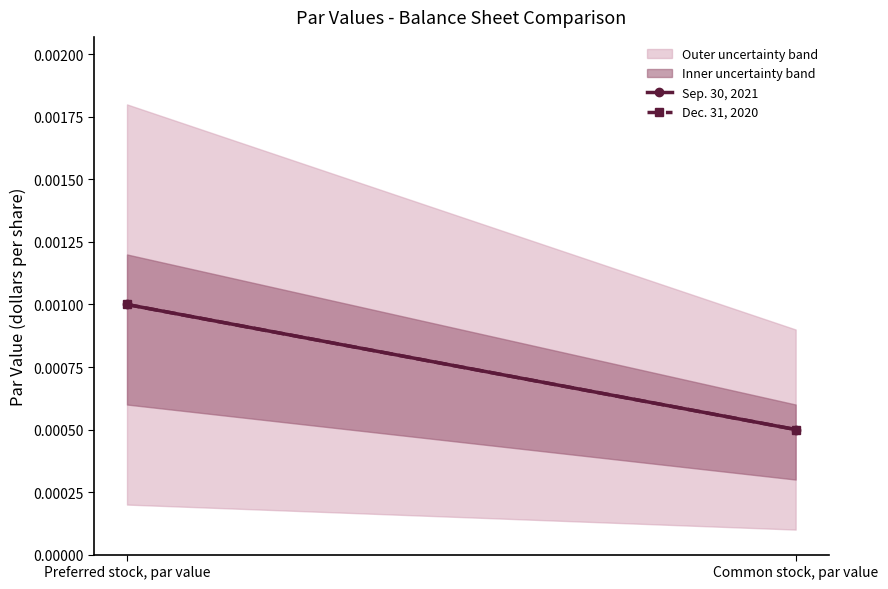

Reading right to left, list all the values displayed in this chart.

Sep. 30, 2021: Common stock, par value=0.0	Preferred stock, par value=0.0
Dec. 31, 2020: Common stock, par value=0.0	Preferred stock, par value=0.0